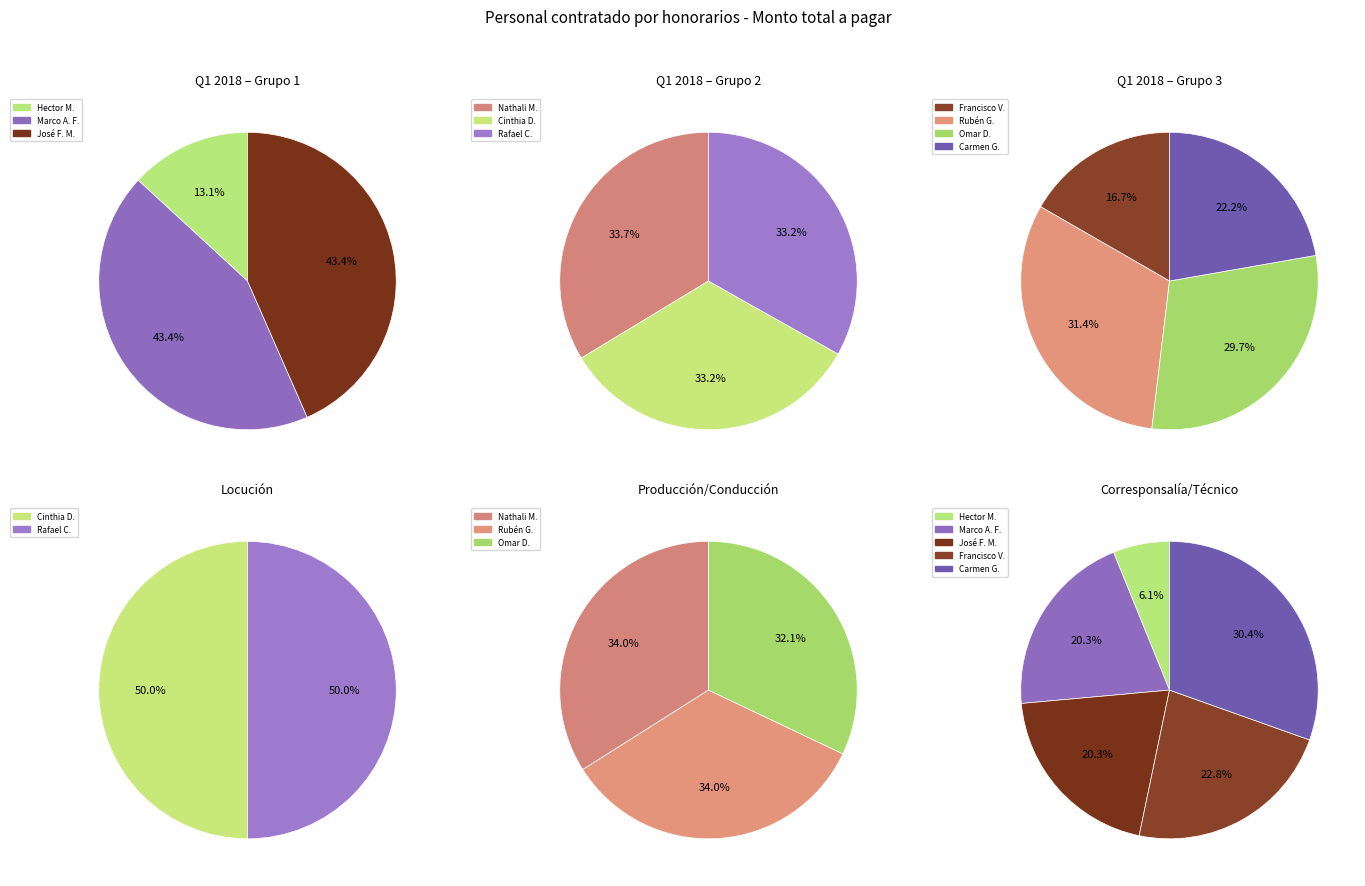

How many segments does this pie chart have?

10